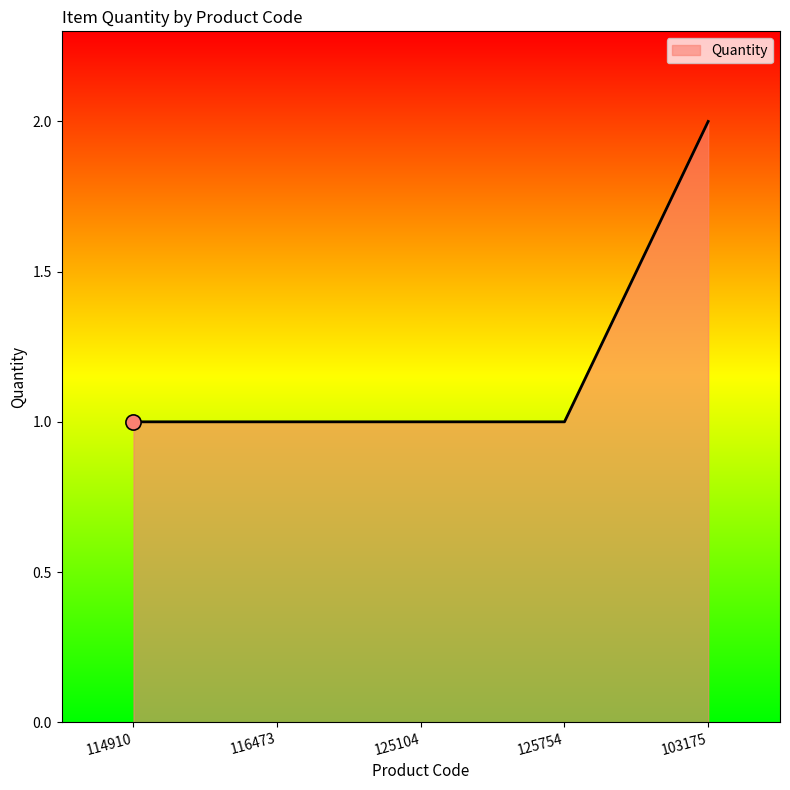

Approximately how many times larger is the value at 103175 compared to 116473?

2.0